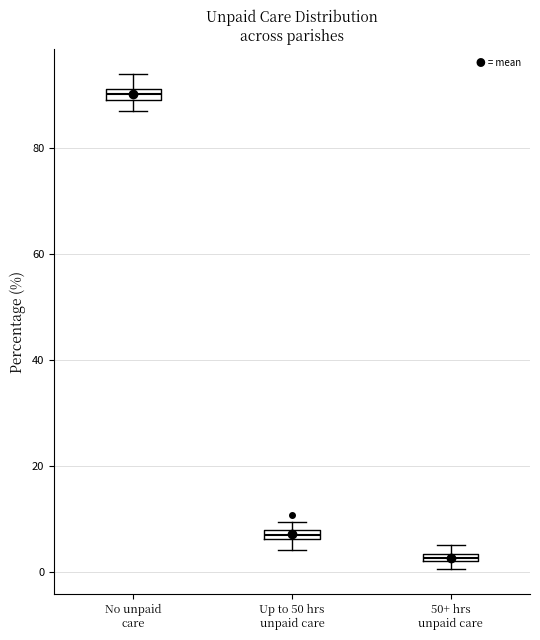

Where is the upper edge of the box for 50+ hrs unpaid care on the y-axis? The values are not printed on the chart, so give them approximately, as read against the axis.

4